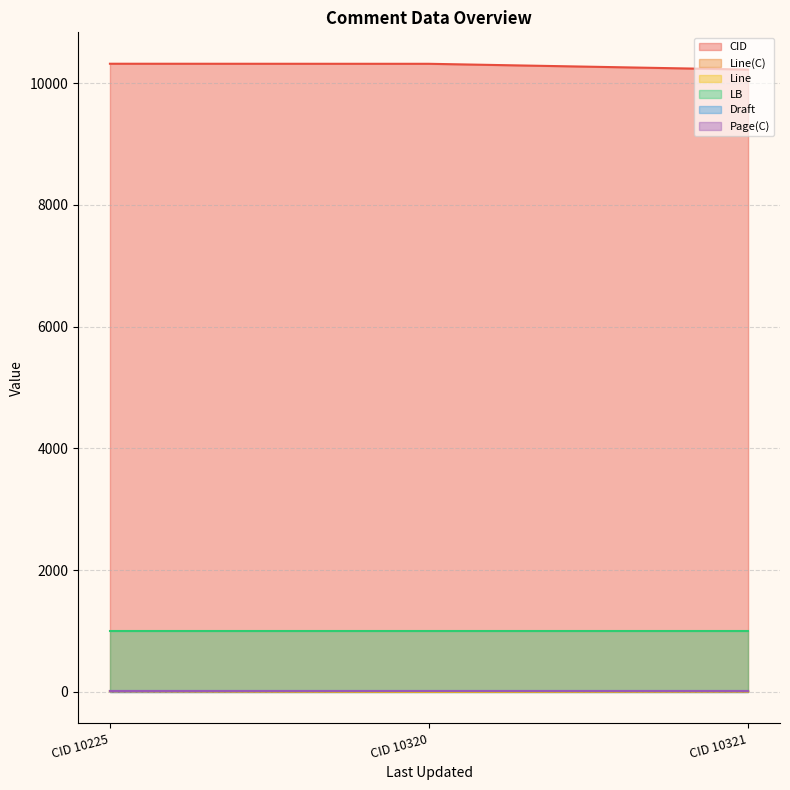

At how many categories does at least one series exceed 153?

3